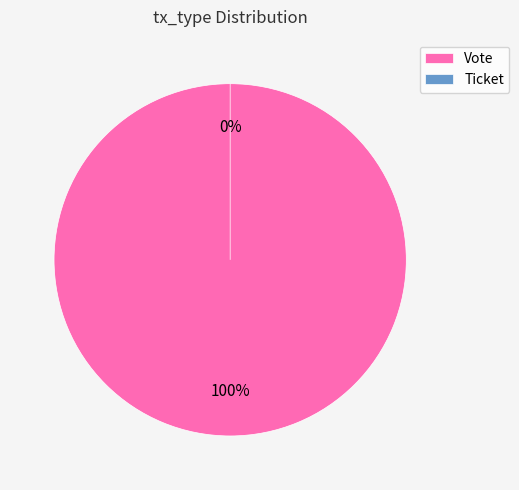

Combined, do Ticket and Vote account for over 50%?

Yes